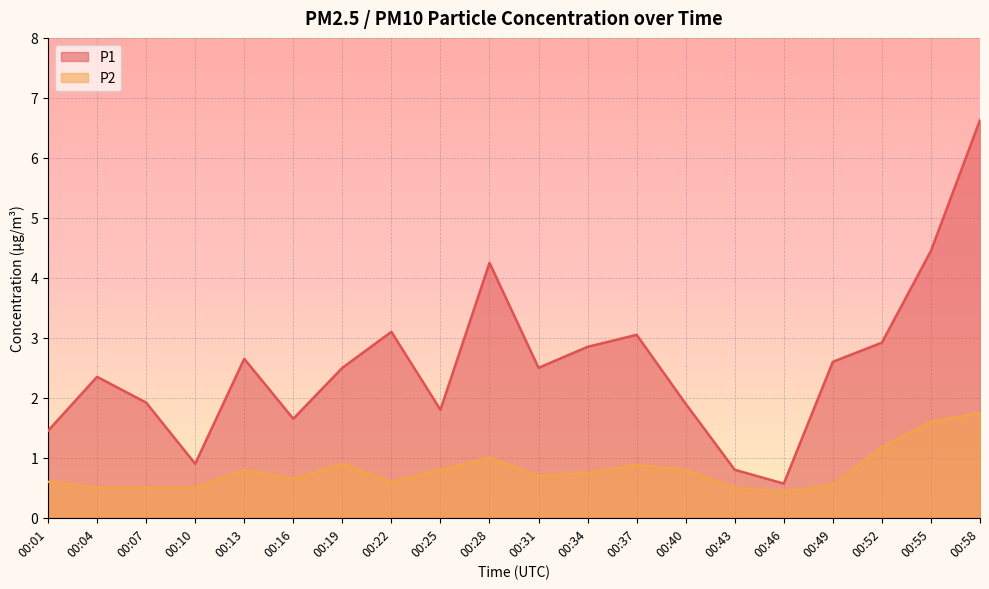

Which series has the largest range (max minus min)?

P1